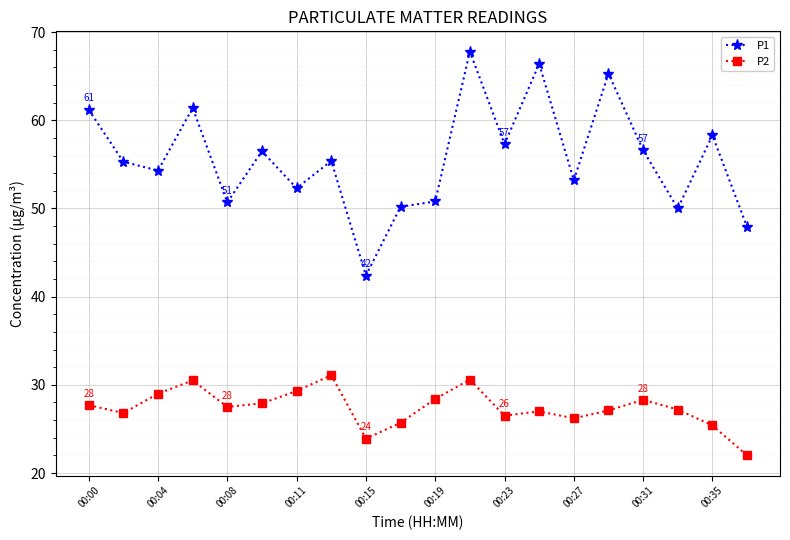

True or false: P1 has more than 1 points higher than both neighbors.

True